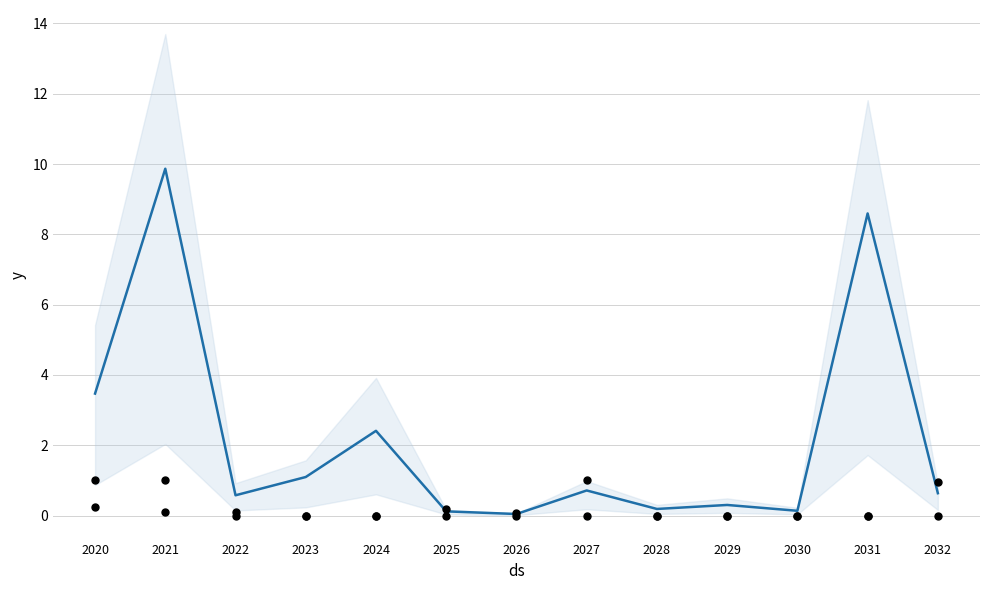

At which category is the sum across all series the highest?

2021